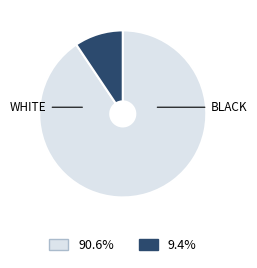

Is there any slice that represents more than half of the pie?

Yes